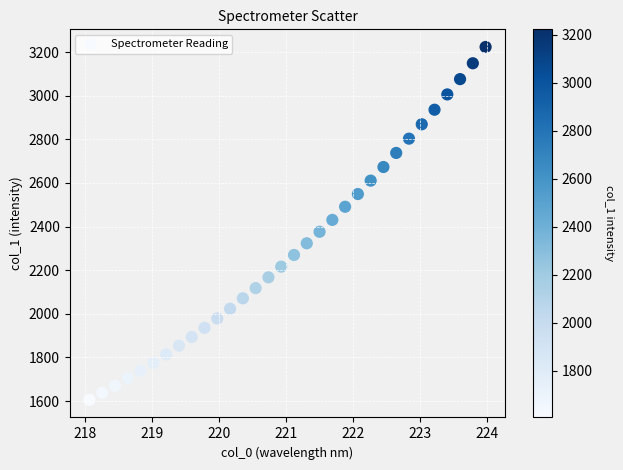

What is the range of X values (max minus min)?

5.9